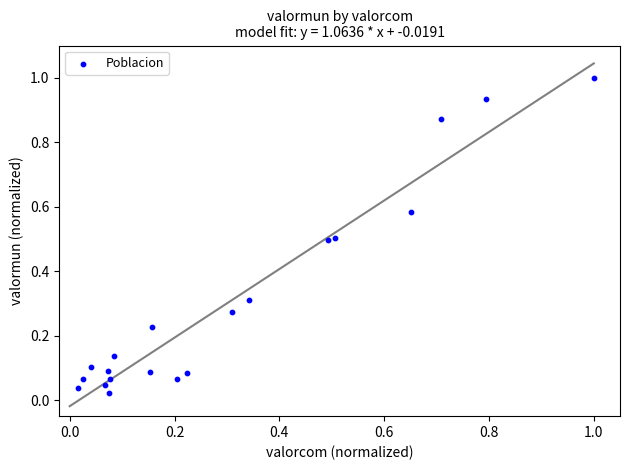

What is the range of Y values (max minus min)?

1.0